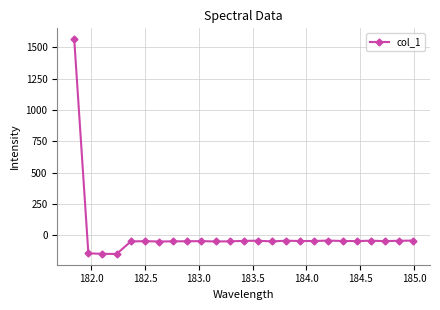

What is the value of the 10th point from the left?

-47.0